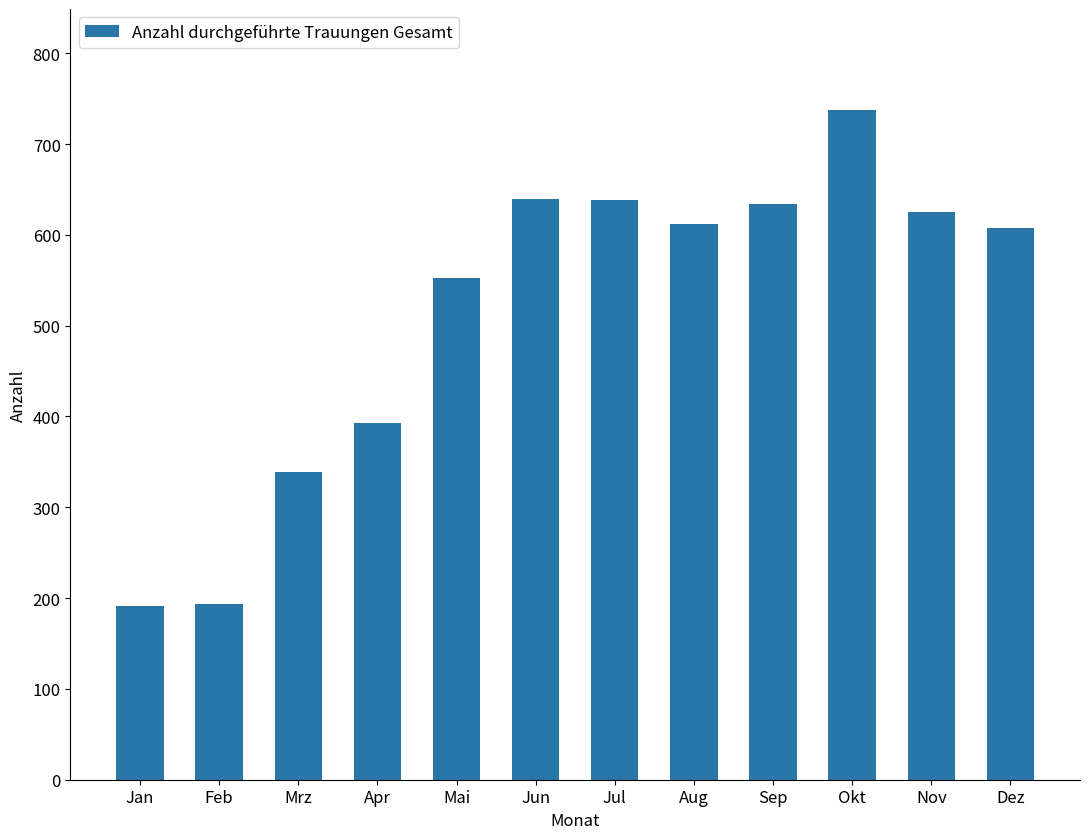

Does the chart contain any negative values?

No